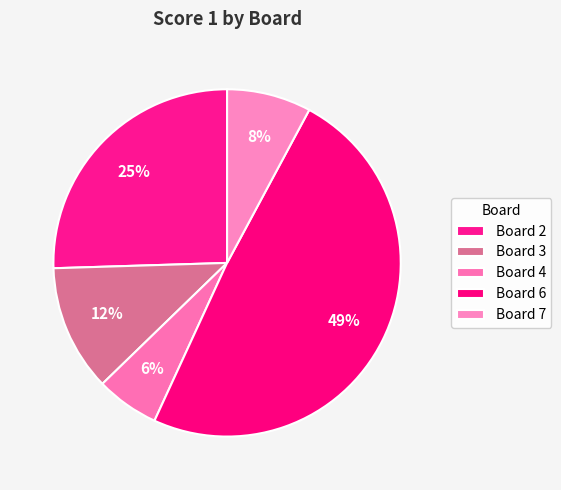

Which slice is the largest?

Board 6